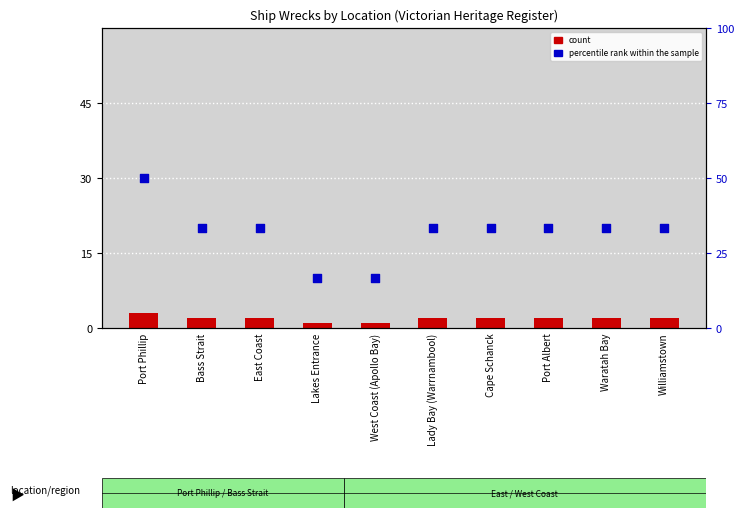

Which series reaches the minimum Y coordinate?

count